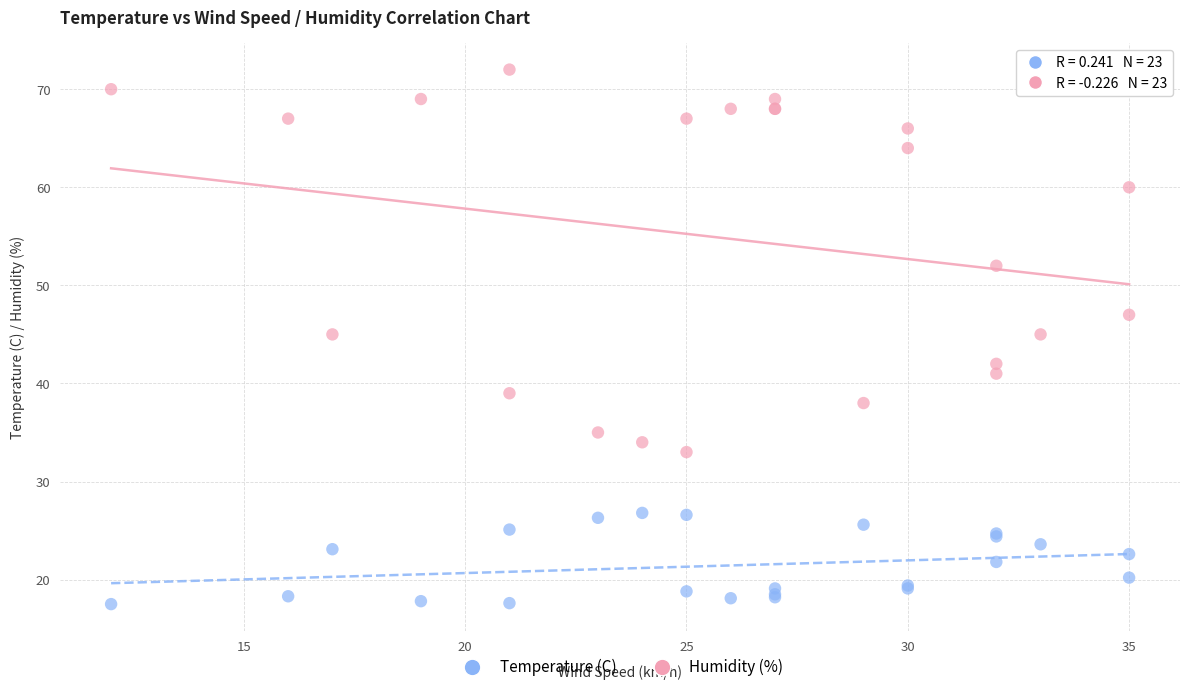

Which series contains the lowest Y value?

Temperature (C)